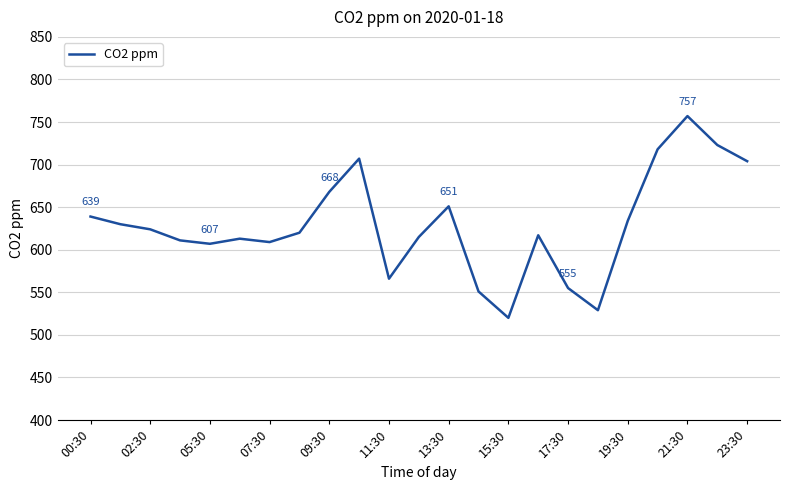

What is the difference between the maximum and minimum values?

237